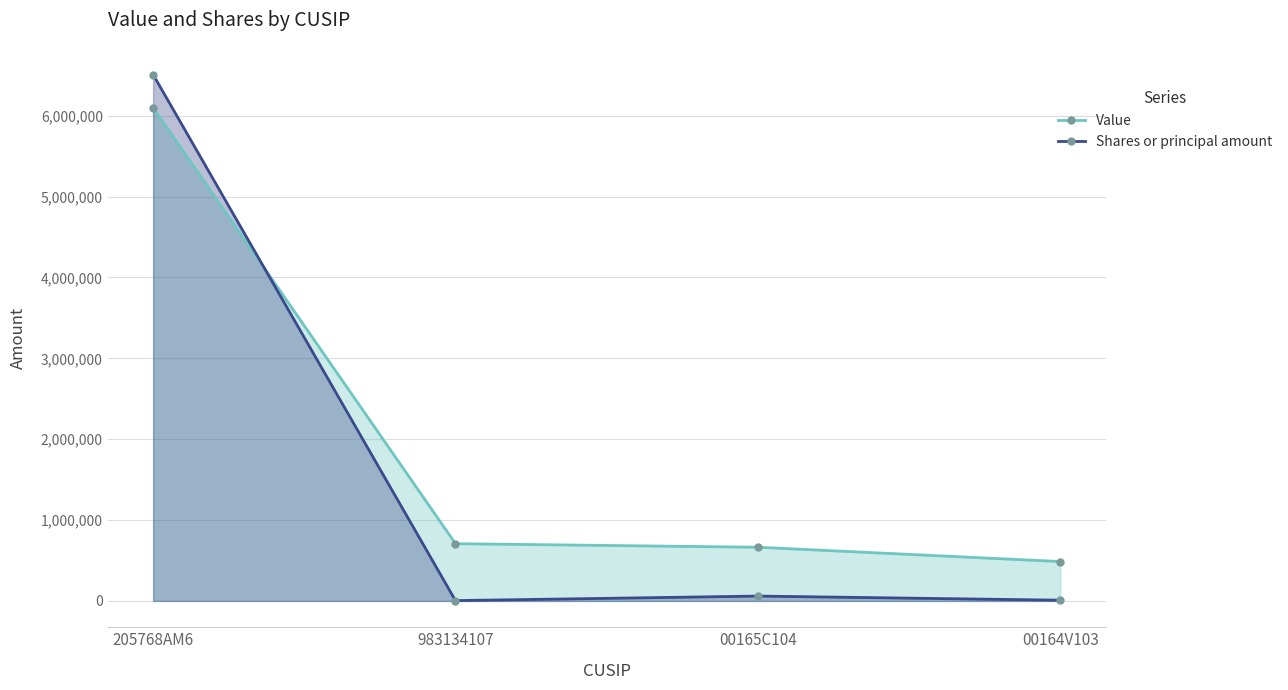

Where do Value and Shares or principal amount first cross each other?

205768AM6 and 983134107